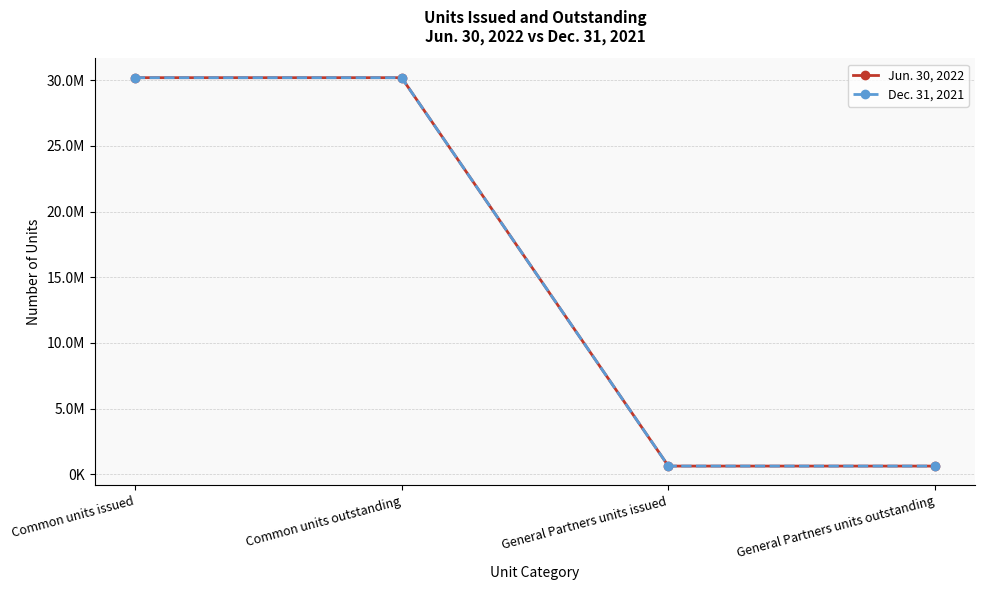

What is the sum of the Dec. 31, 2021 values at Common units issued and General Partners units outstanding?

30819642